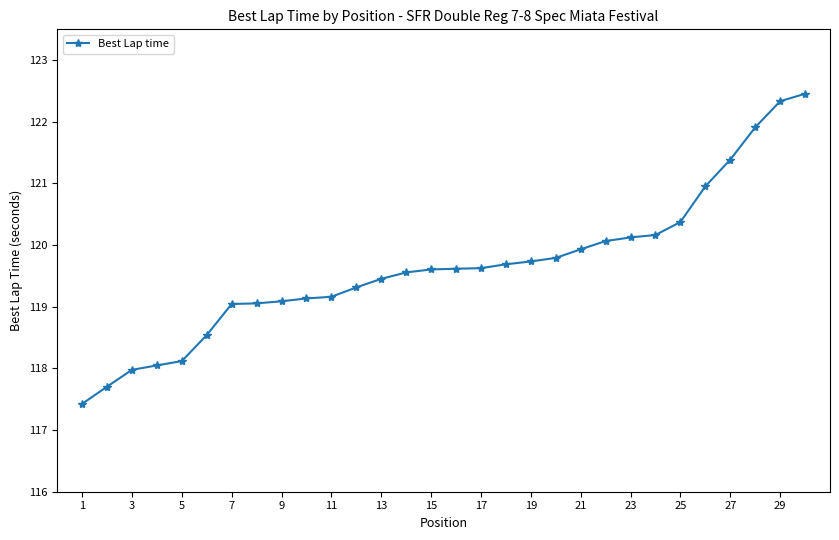

What is the difference between the second highest and second lowest values?

4.6